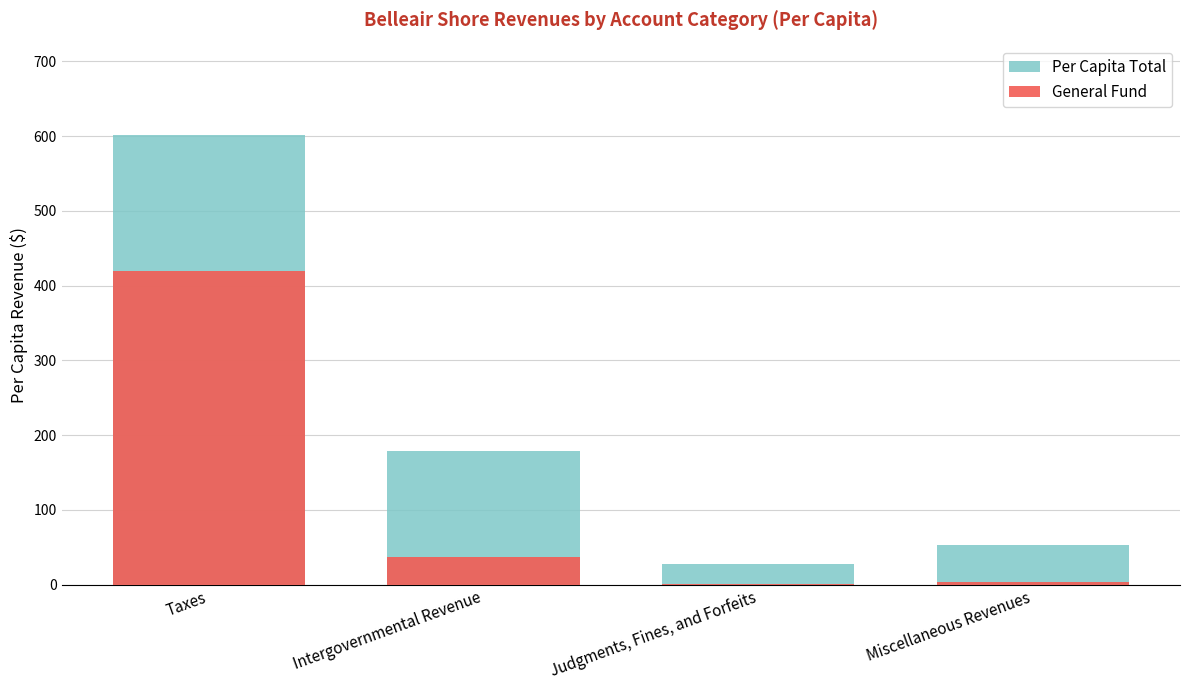

Rank the series at Miscellaneous Revenues from lowest to highest value.

General Fund, Per Capita Total